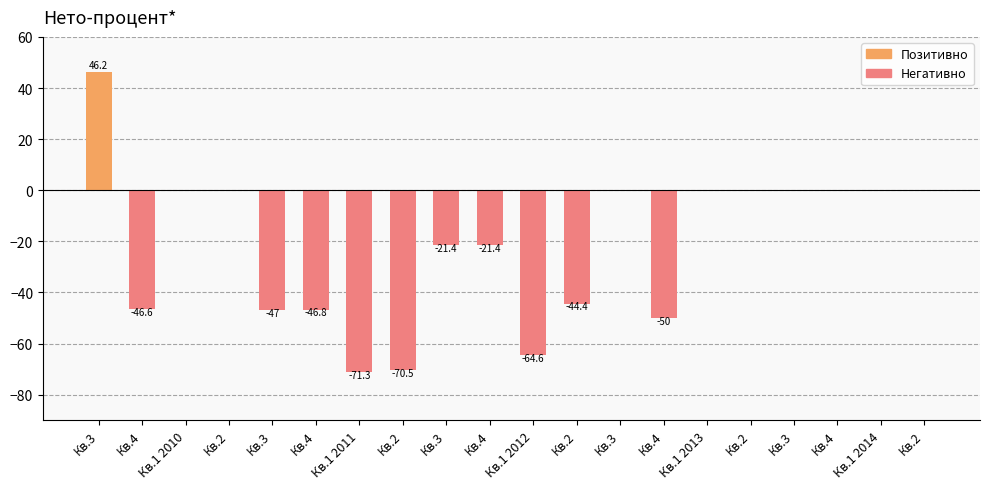

Count the number of data series in this chart.

1